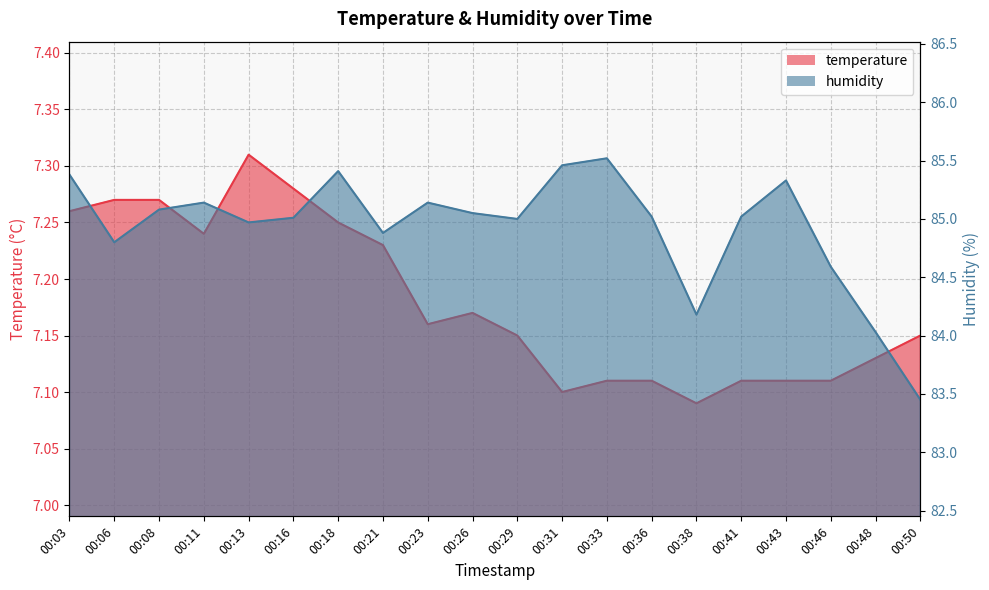

Which label corresponds to the largest value in the chart?

00:33